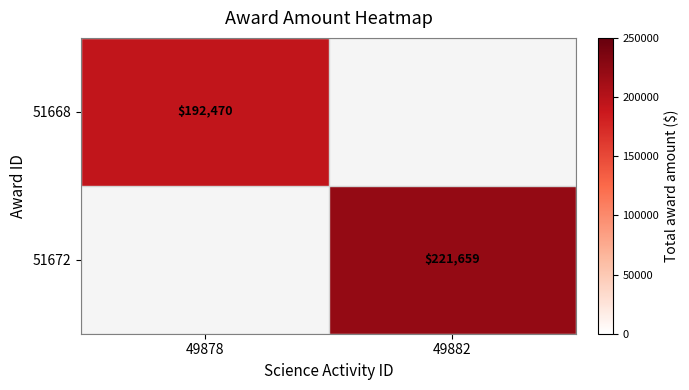

The value of 51672 at 49882 is 221659. True or false?

True